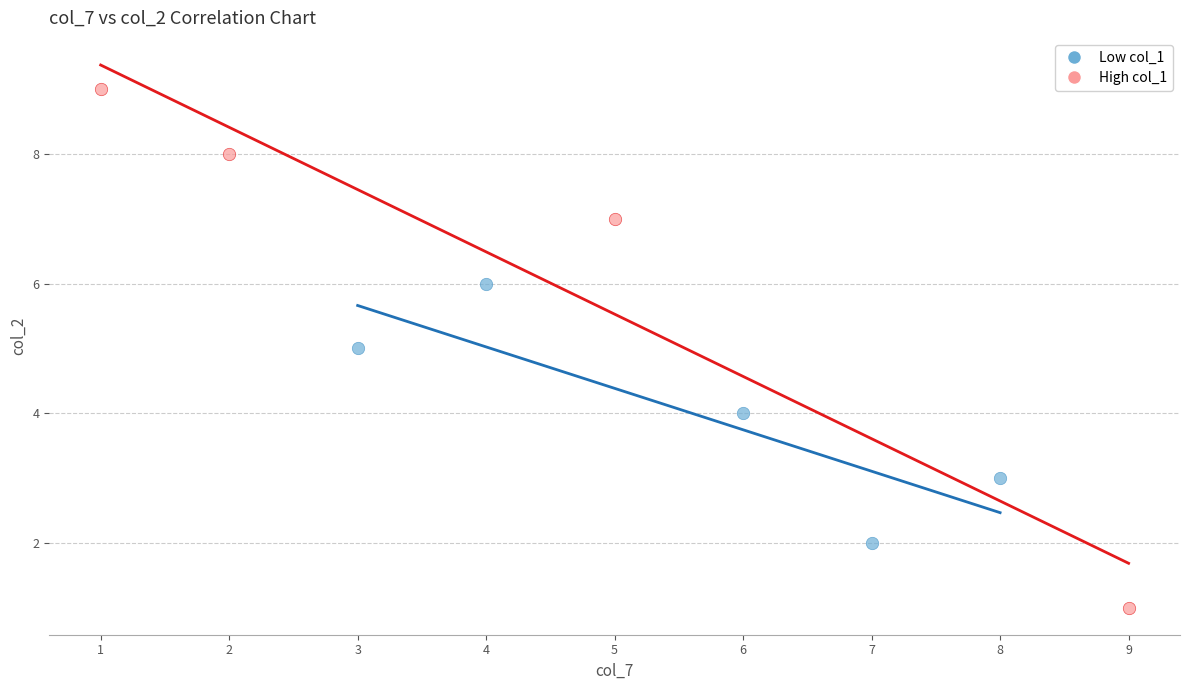

What are all the series names shown in the legend?

Low col_1, High col_1